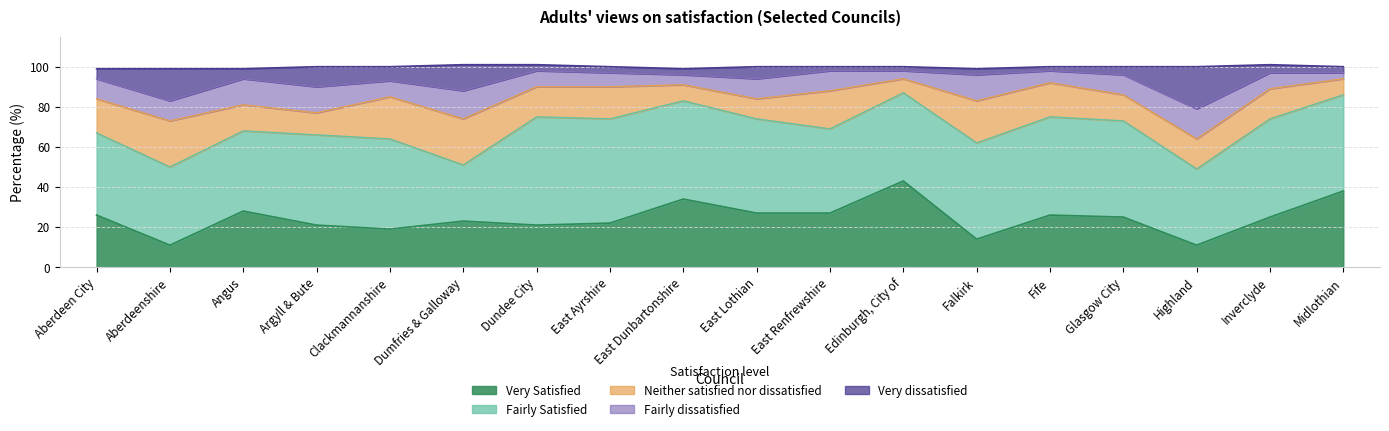

Reading left to right, extract all data points from this chart.

Very Satisfied: Aberdeen City=26	Aberdeenshire=11	Angus=28	Argyll & Bute=21	Clackmannanshire=19	Dumfries & Galloway=23	Dundee City=21	East Ayrshire=22	East Dunbartonshire=34	East Lothian=27	East Renfrewshire=27	Edinburgh, City of=43	Falkirk=14	Fife=26	Glasgow City=25	Highland=11	Inverclyde=25	Midlothian=38
Fairly Satisfied: Aberdeen City=41	Aberdeenshire=39	Angus=40	Argyll & Bute=45	Clackmannanshire=45	Dumfries & Galloway=28	Dundee City=54	East Ayrshire=52	East Dunbartonshire=49	East Lothian=47	East Renfrewshire=42	Edinburgh, City of=44	Falkirk=48	Fife=49	Glasgow City=48	Highland=38	Inverclyde=49	Midlothian=48
Neither satisfied nor dissatisfied: Aberdeen City=17	Aberdeenshire=23	Angus=13	Argyll & Bute=11	Clackmannanshire=21	Dumfries & Galloway=23	Dundee City=15	East Ayrshire=16	East Dunbartonshire=8	East Lothian=10	East Renfrewshire=19	Edinburgh, City of=7	Falkirk=21	Fife=17	Glasgow City=13	Highland=15	Inverclyde=15	Midlothian=8
Fairly dissatisfied: Aberdeen City=10	Aberdeenshire=10	Angus=13	Argyll & Bute=13	Clackmannanshire=8	Dumfries & Galloway=14	Dundee City=8	East Ayrshire=7	East Dunbartonshire=5	East Lothian=10	East Renfrewshire=10	Edinburgh, City of=4	Falkirk=13	Fife=6	Glasgow City=10	Highland=15	Inverclyde=8	Midlothian=3
Very dissatisfied: Aberdeen City=5	Aberdeenshire=16	Angus=5	Argyll & Bute=10	Clackmannanshire=7	Dumfries & Galloway=13	Dundee City=3	East Ayrshire=3	East Dunbartonshire=3	East Lothian=6	East Renfrewshire=2	Edinburgh, City of=2	Falkirk=3	Fife=2	Glasgow City=4	Highland=21	Inverclyde=4	Midlothian=3